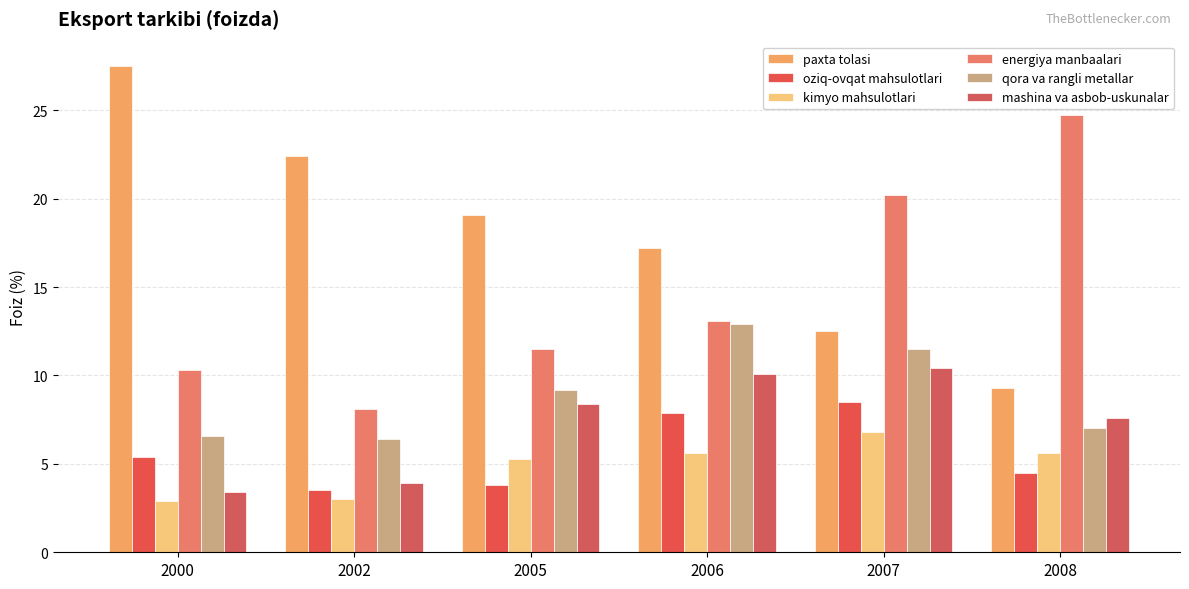

Reading left to right, extract all data points from this chart.

paxta tolasi: 2000=27.5	2002=22.4	2005=19.1	2006=17.2	2007=12.5	2008=9.3
oziq-ovqat mahsulotlari: 2000=5.4	2002=3.5	2005=3.8	2006=7.9	2007=8.5	2008=4.5
kimyo mahsulotlari: 2000=2.9	2002=3.0	2005=5.3	2006=5.6	2007=6.8	2008=5.6
energiya manbaalari: 2000=10.3	2002=8.1	2005=11.5	2006=13.1	2007=20.2	2008=24.7
qora va rangli metallar: 2000=6.6	2002=6.4	2005=9.2	2006=12.9	2007=11.5	2008=7.0
mashina va asbob-uskunalar: 2000=3.4	2002=3.9	2005=8.4	2006=10.1	2007=10.4	2008=7.6